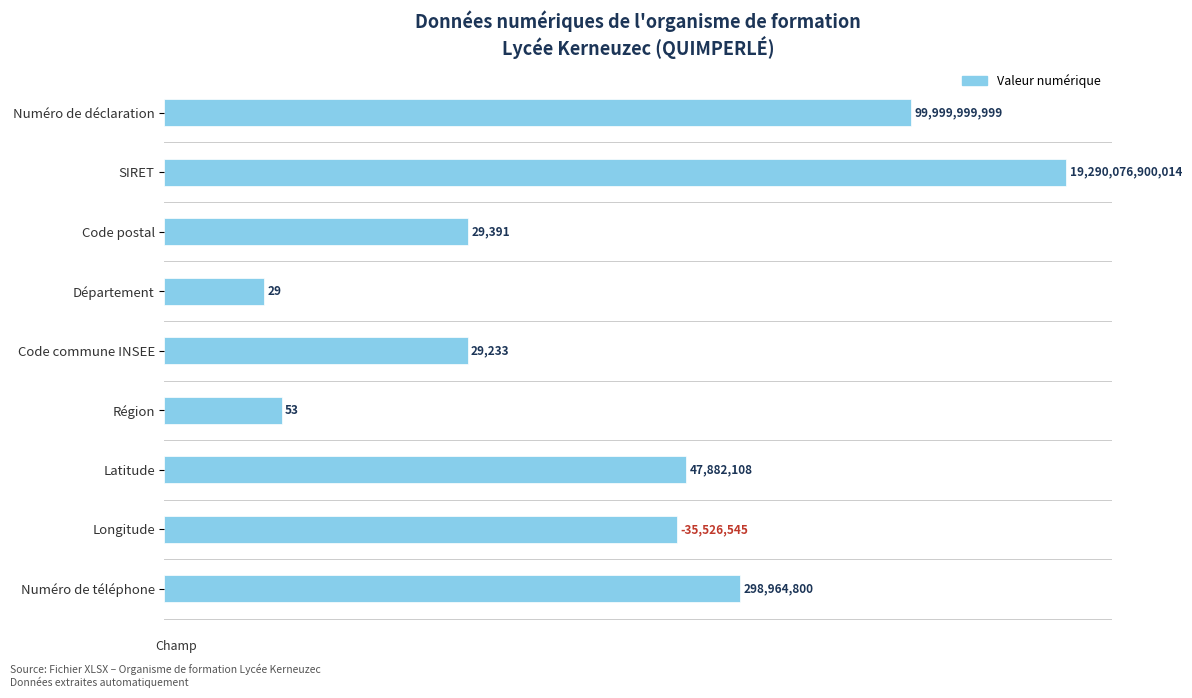

How many bars are there in total?

9